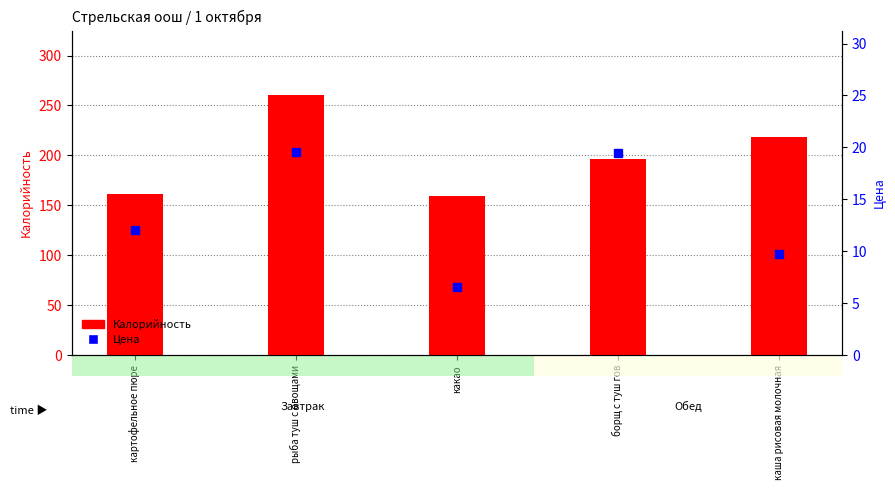

True or false: Калорийность has a value of 159.0 at какао.

True